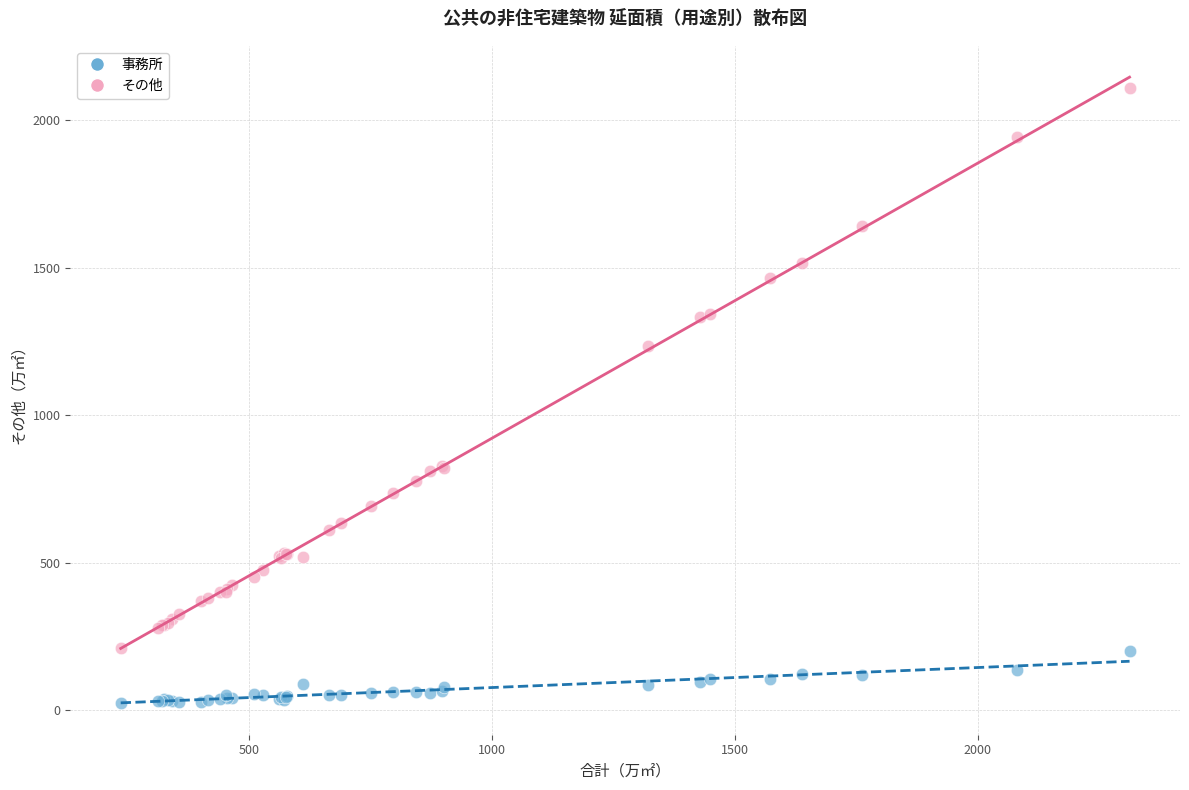

Which series contains the lowest Y value?

事務所